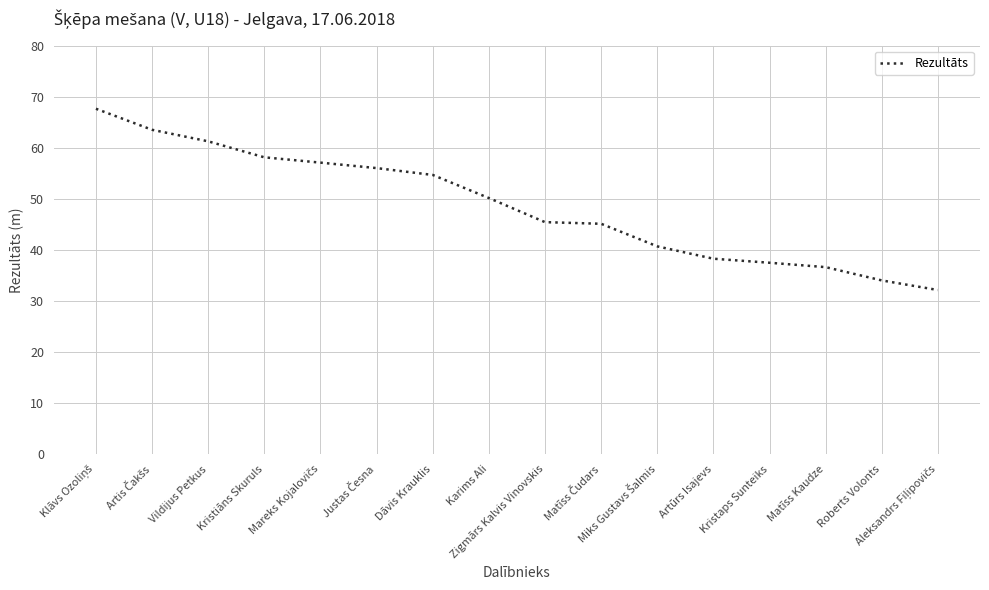

What is the ratio of the value at Zigmārs Kalvis Vinovskis to the value at Dāvis Krauklis?

0.8